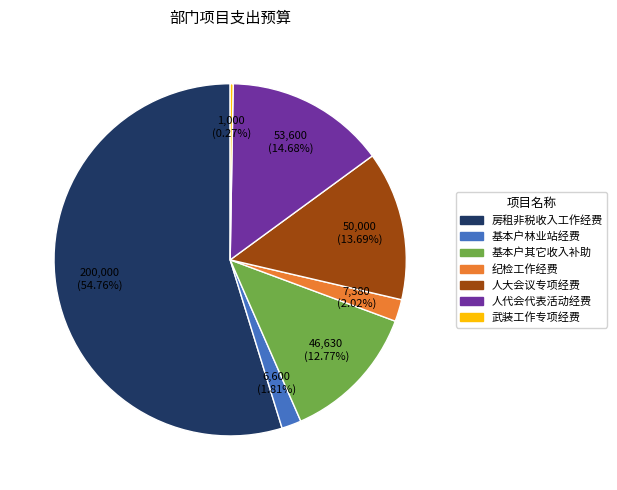

Is there any slice that represents more than half of the pie?

Yes